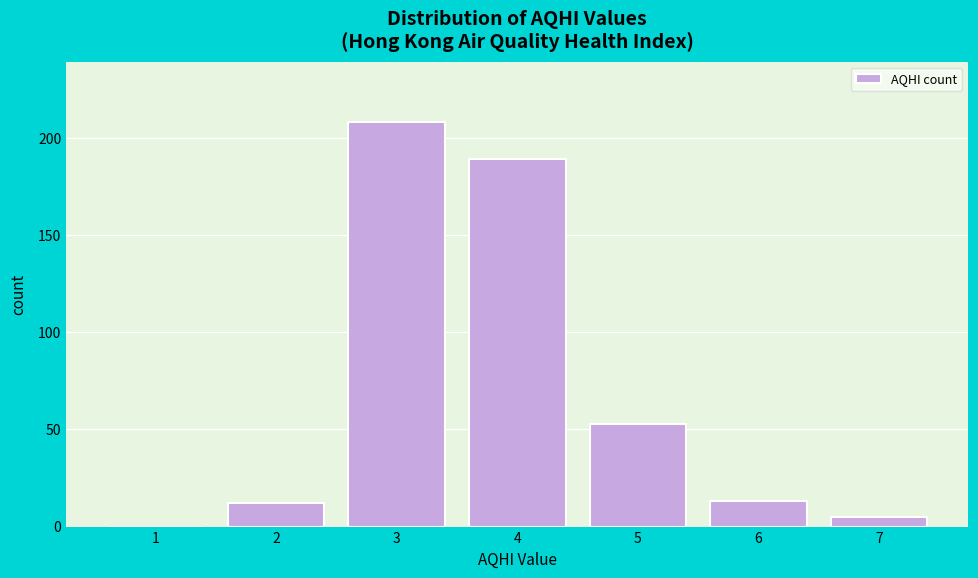

Reading left to right, transcribe all the data shown in this chart.

1=0	2=12	3=208	4=189	5=53	6=13	7=5